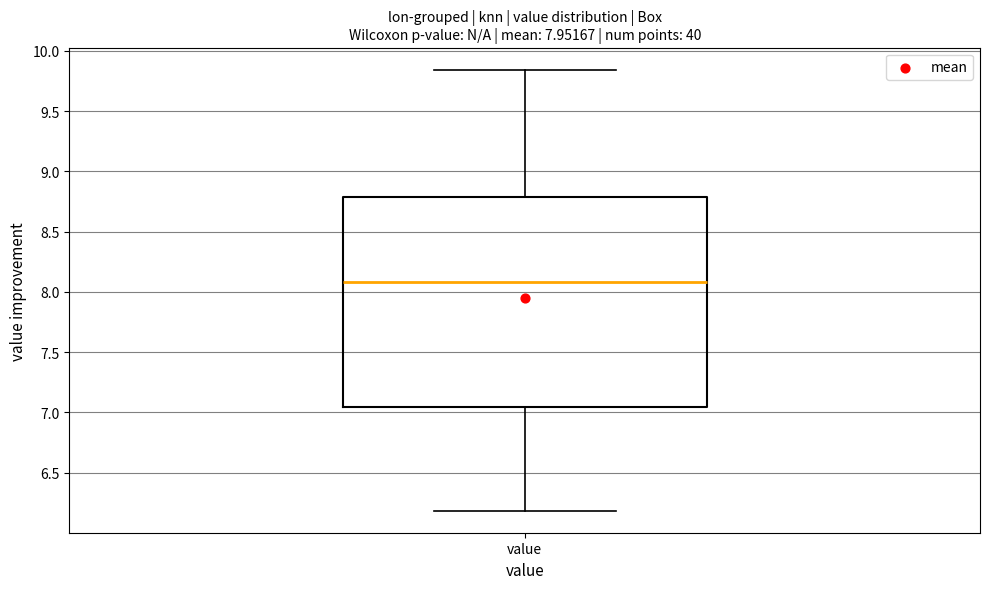

Read this box plot against the y-axis: the position of the median line, the range covered by the box, and the ends of both whiskers. The values are not printed on the chart, so give them approximately, as read against the axis.

median 8.10, box 7.05 to 8.80, whiskers 6.20 to 9.85